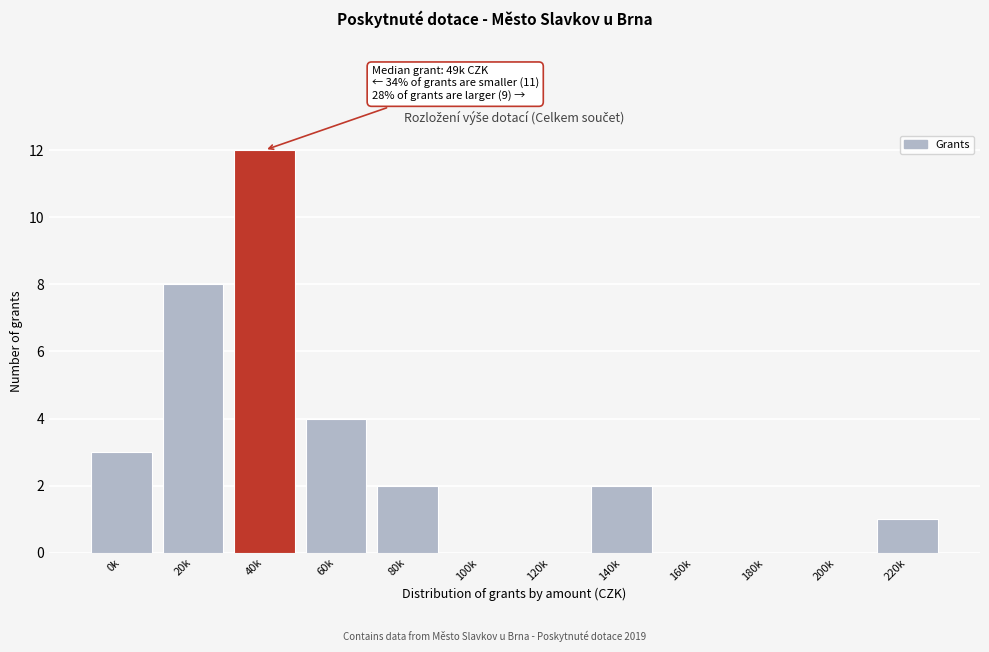

Reading right to left, list all the values displayed in this chart.

220k=1	200k=0	180k=0	160k=0	140k=2	120k=0	100k=0	80k=2	60k=4	40k=12	20k=8	0k=3